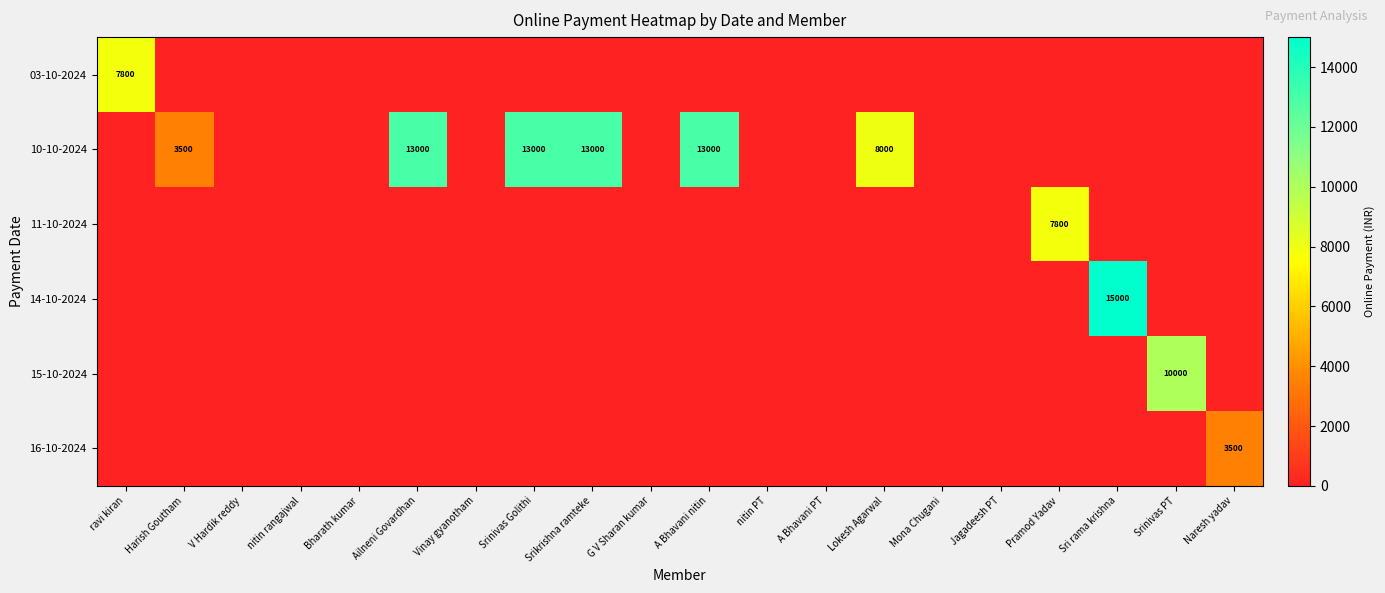

Which category has the highest value in the 15-10-2024 series?

Srinivas PT